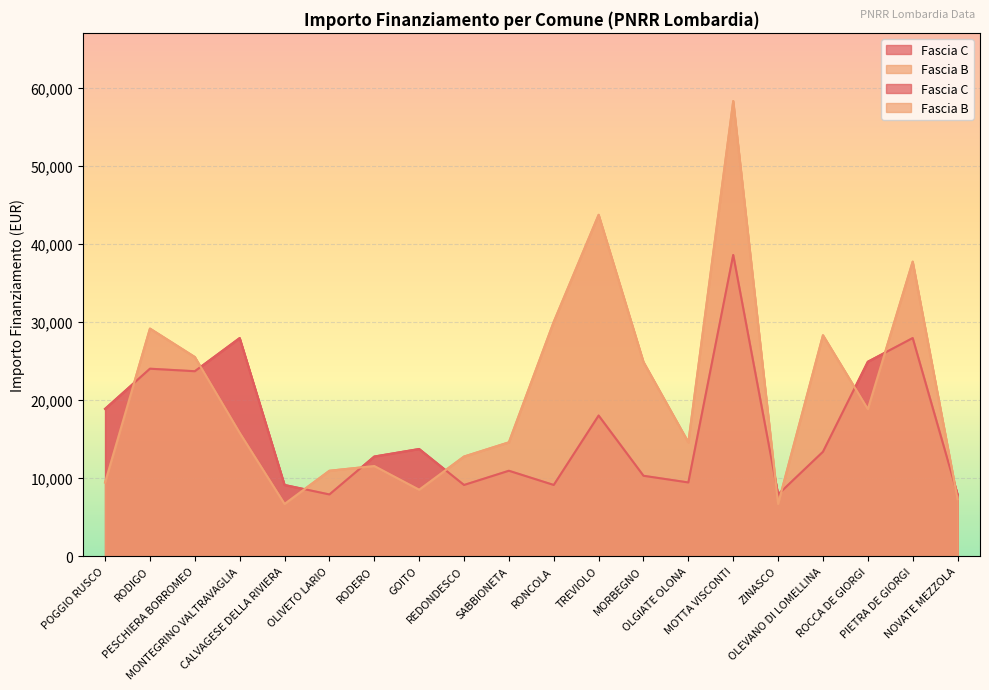

Does the chart display data point markers on the line(s)?

No